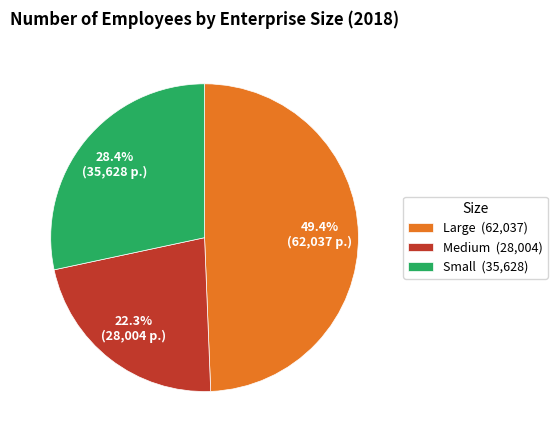

Approximately how many times larger is the value at Small (35,628) compared to Medium (28,004)?

1.3